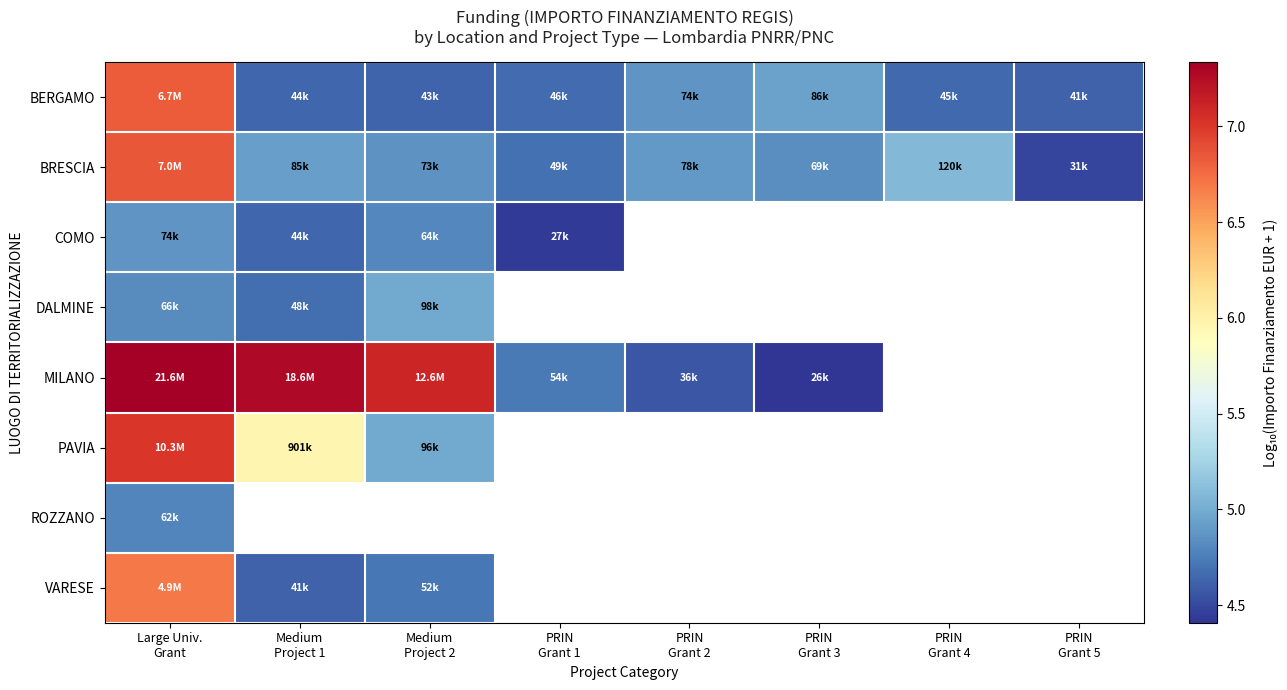

How many values in MILANO are above zero?

6